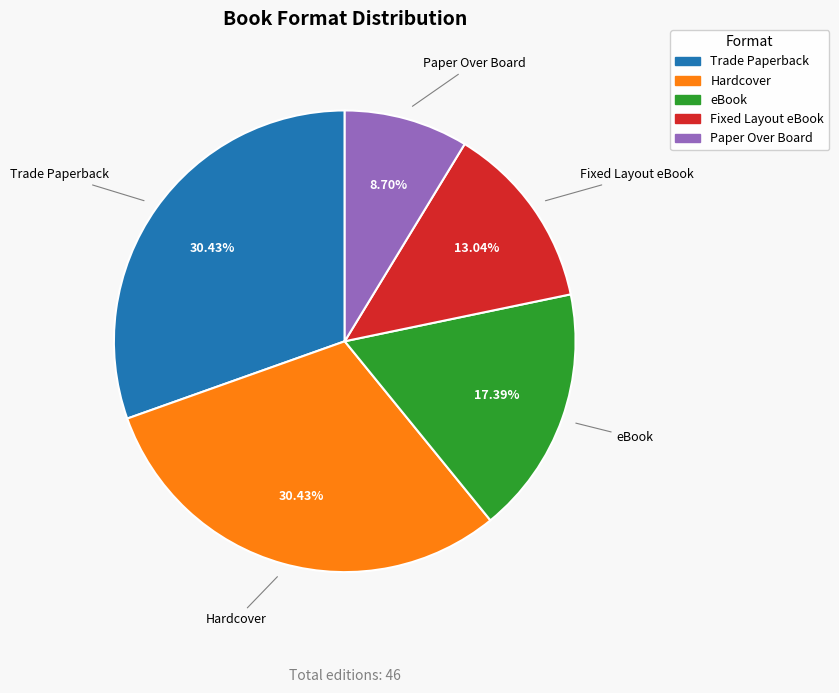

Is it true that Trade Paperback is 30% of the pie?

True